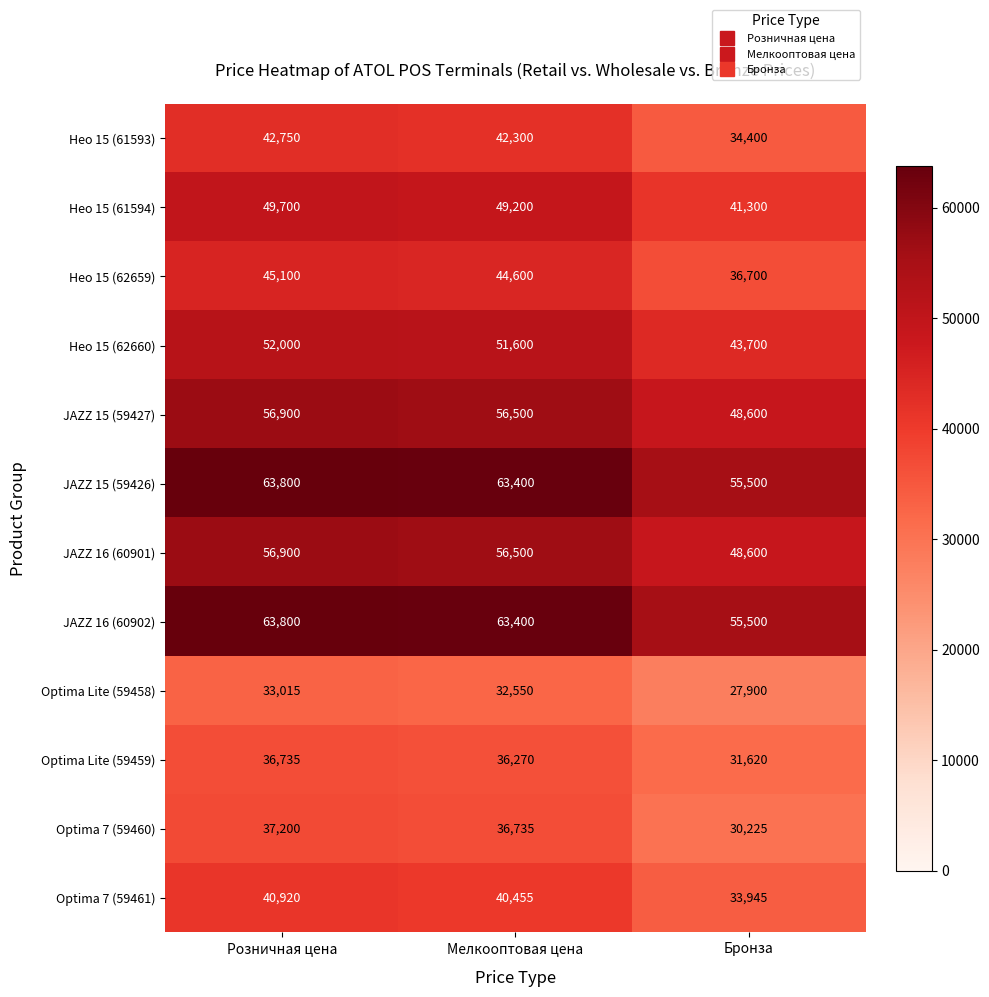

What is the sum of all Нео 15 (61594) values?

140200